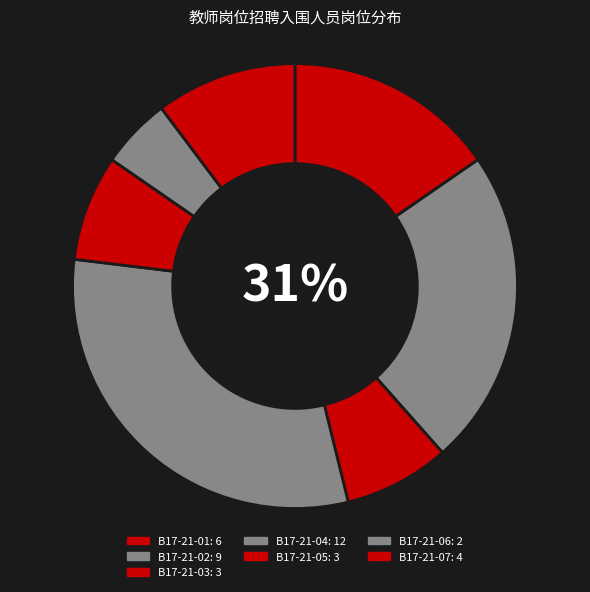

The B17-21-01 slice represents 15% of the pie. True or false?

True